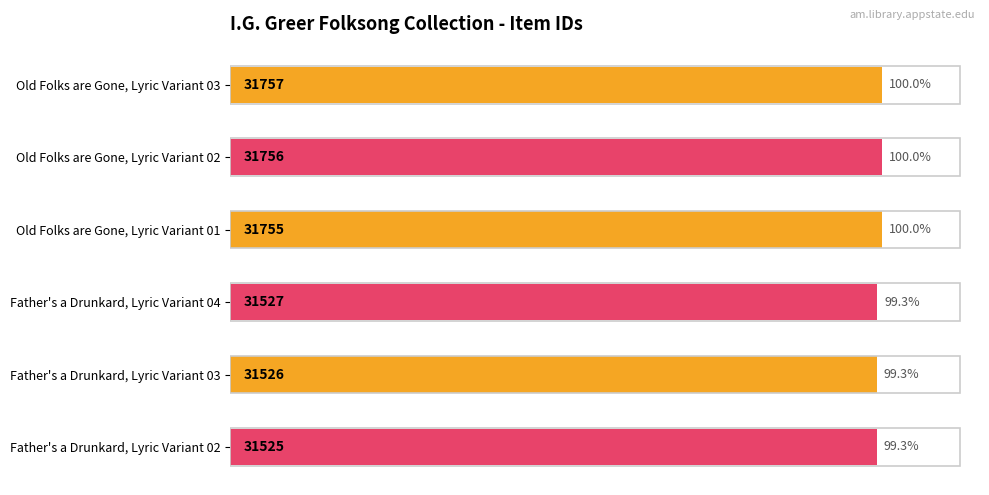

What is the value of the 1st bar from the top?

31757